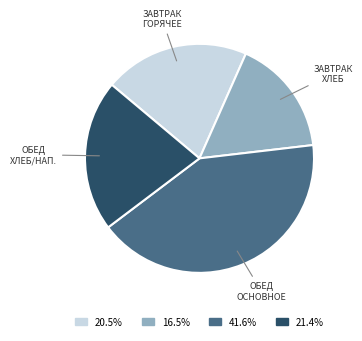

Is there any slice that represents more than half of the pie?

No